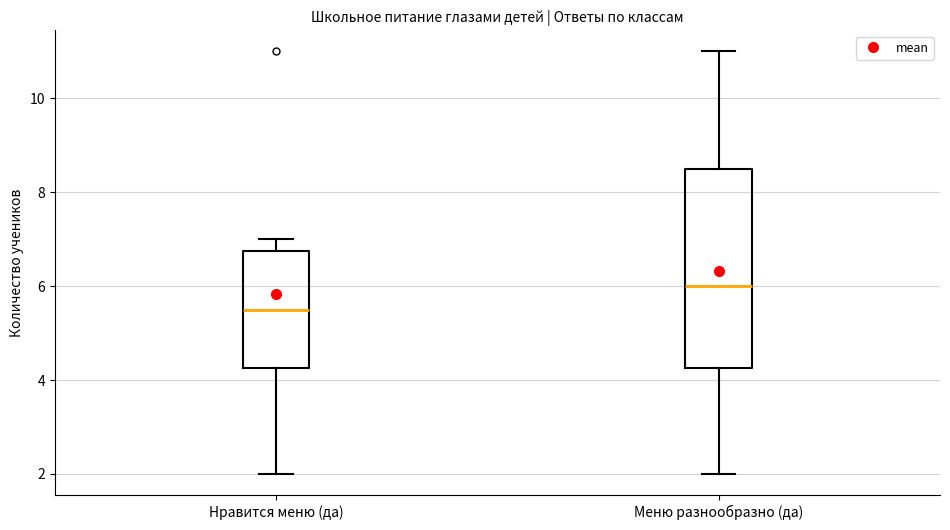

Where is the upper edge of the box for Меню разнообразно (да) on the y-axis? The values are not printed on the chart, so give them approximately, as read against the axis.

8.6